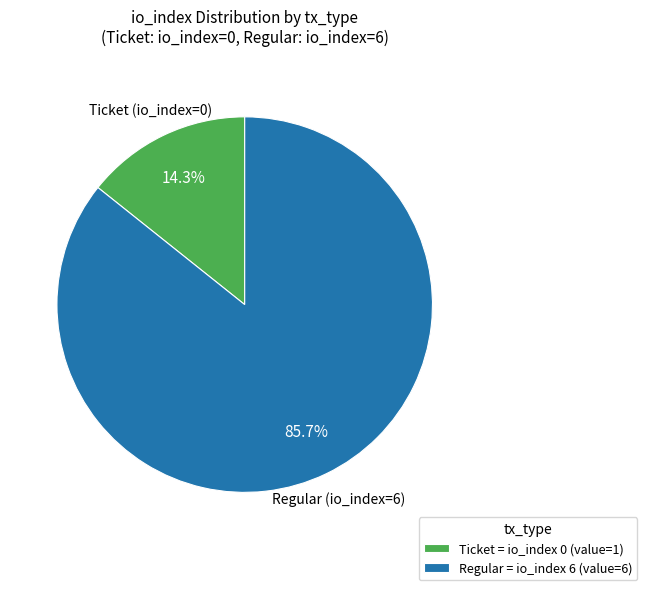

How many slices are in this pie chart?

2